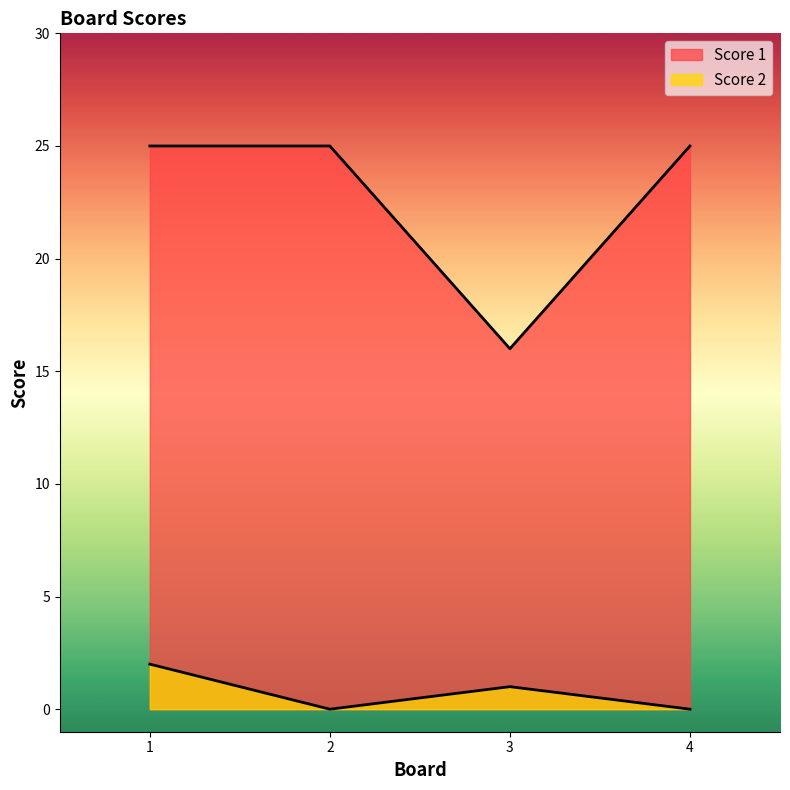

True or false: Score 1 and Score 2 intersect in this chart.

False